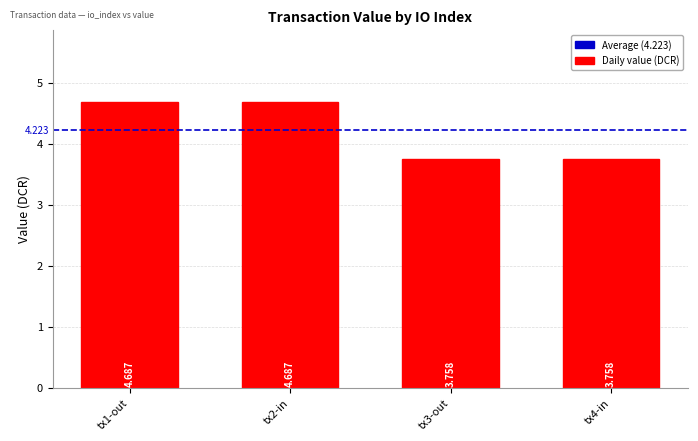

Count the number of categories in the chart.

4